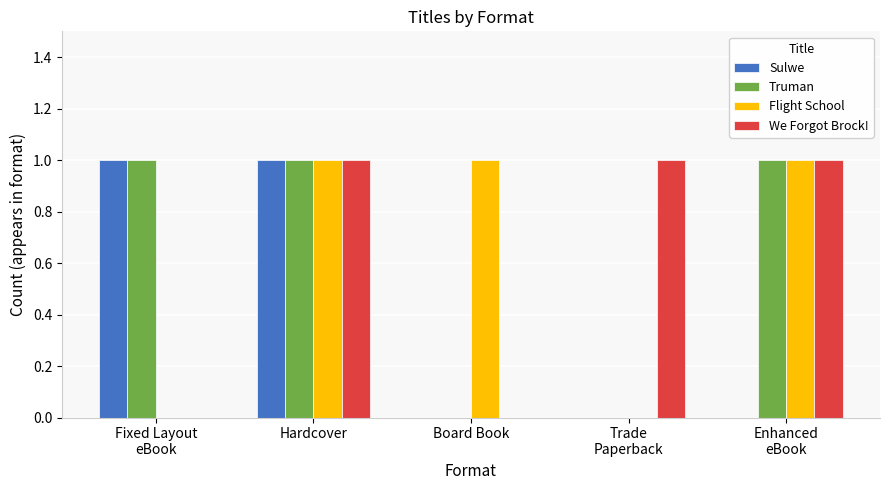

What is the sum of all Flight School values?

3